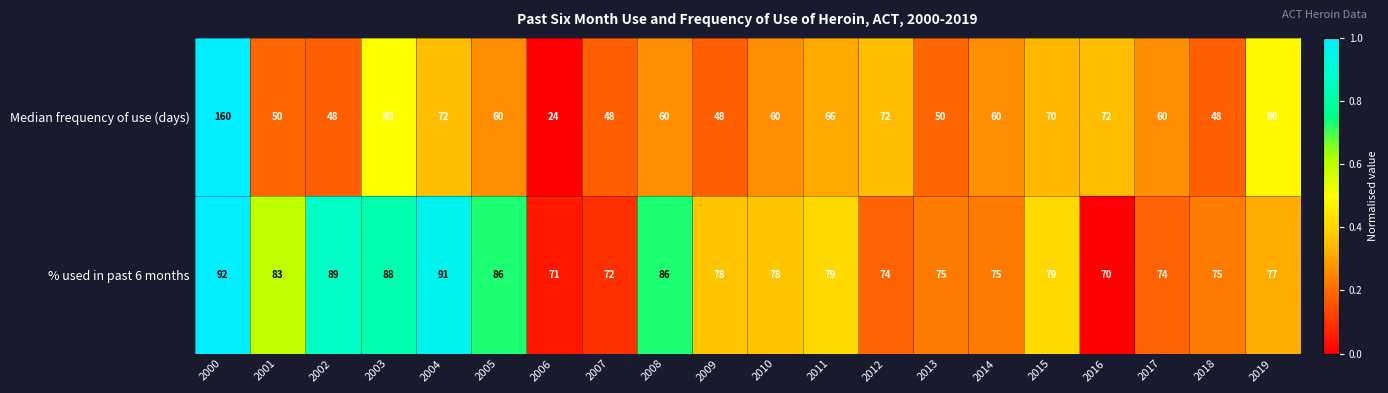

What is the average value of the Median frequency of use (days) series?

66